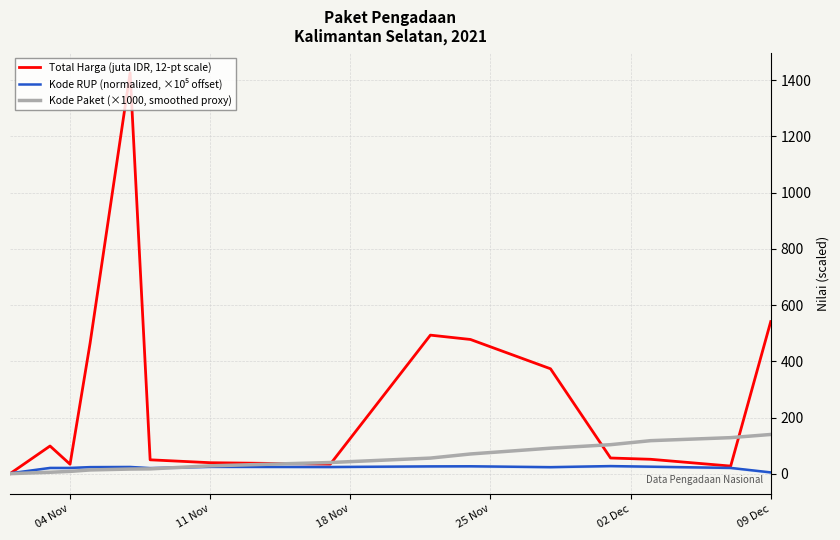

What is the minimum value shown in the chart?

0.3